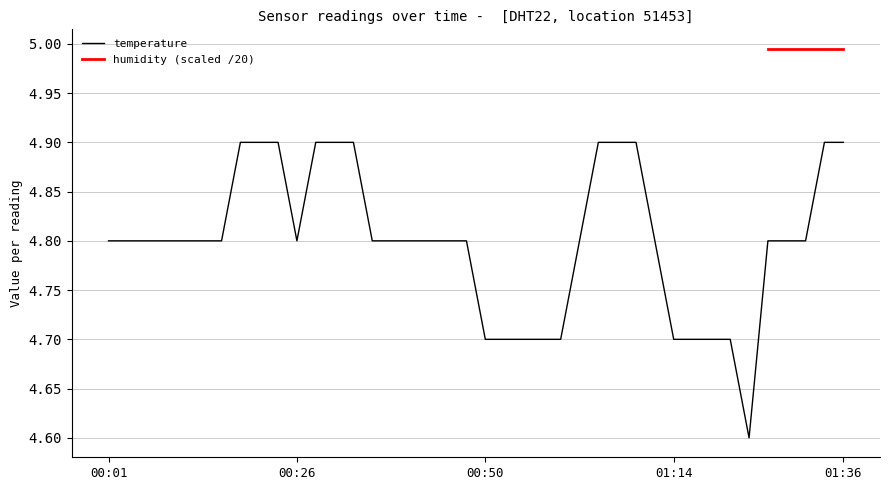

What is the sum of the values at 2024-02-04T01:26:42 and 2024-02-04T00:11:24?

9.6